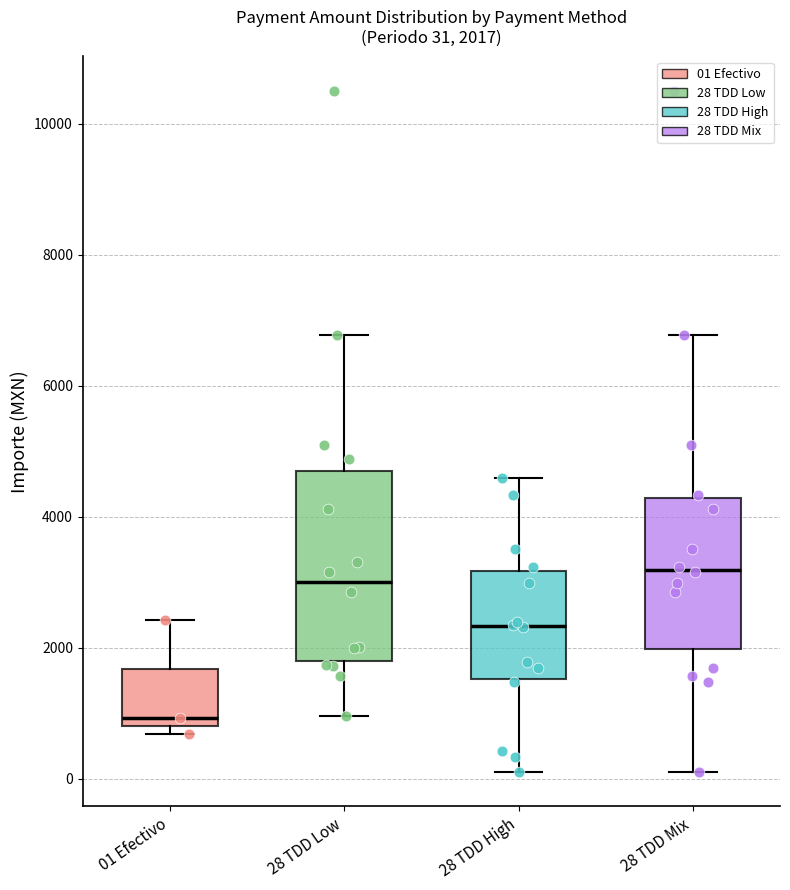

Which box is the tallest, from its lower edge to its upper edge?

28 TDD Low